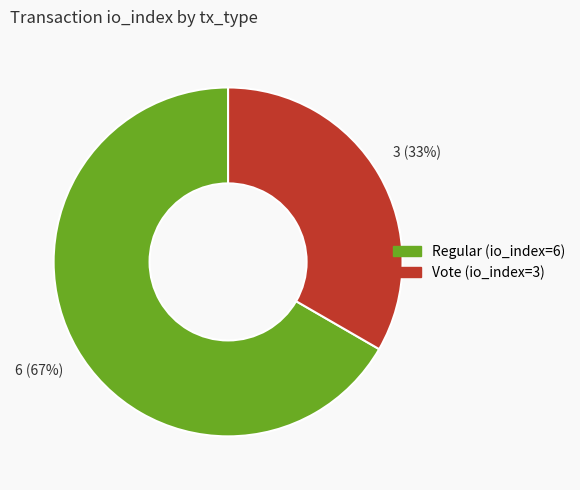

Is the sum of Vote (io_index=3) and Regular (io_index=6) greater than half?

Yes